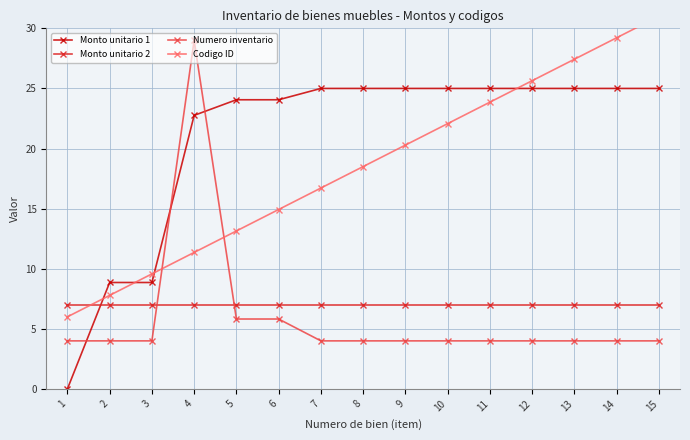

List the series in order of their peak value, lowest first.

Monto unitario 2, Monto unitario 1, Numero inventario, Codigo ID